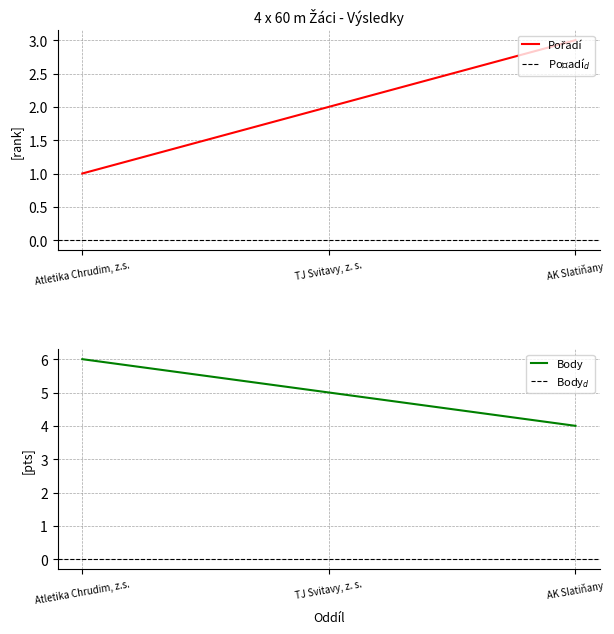

At which category is the sum across all series the highest?

Atletika Chrudim, z.s.